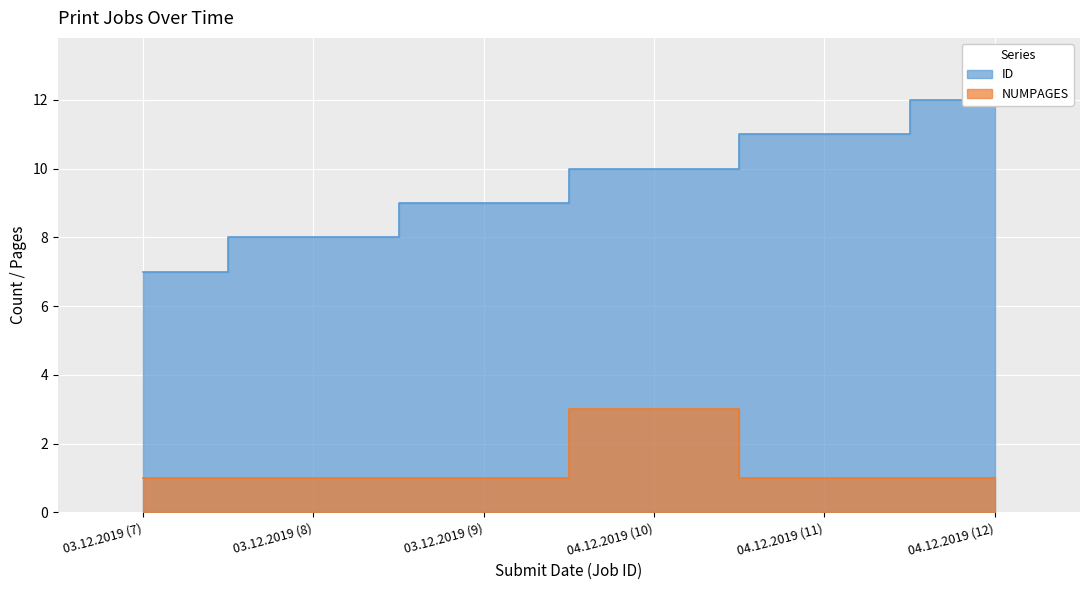

What value does the NUMPAGES series have at 03.12.2019 (9)?

1